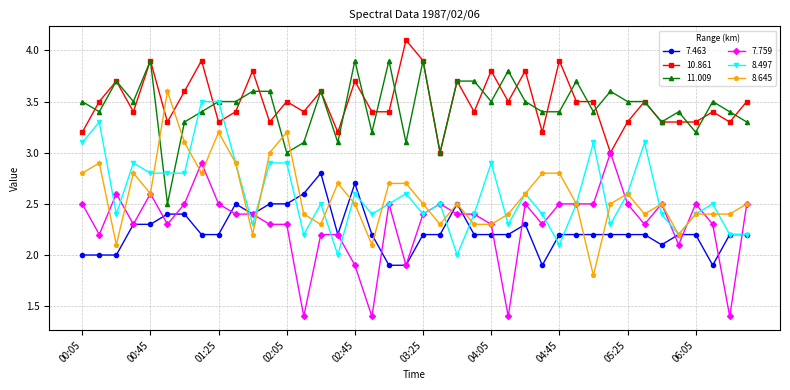

What is the minimum value for 7.463?

1.9